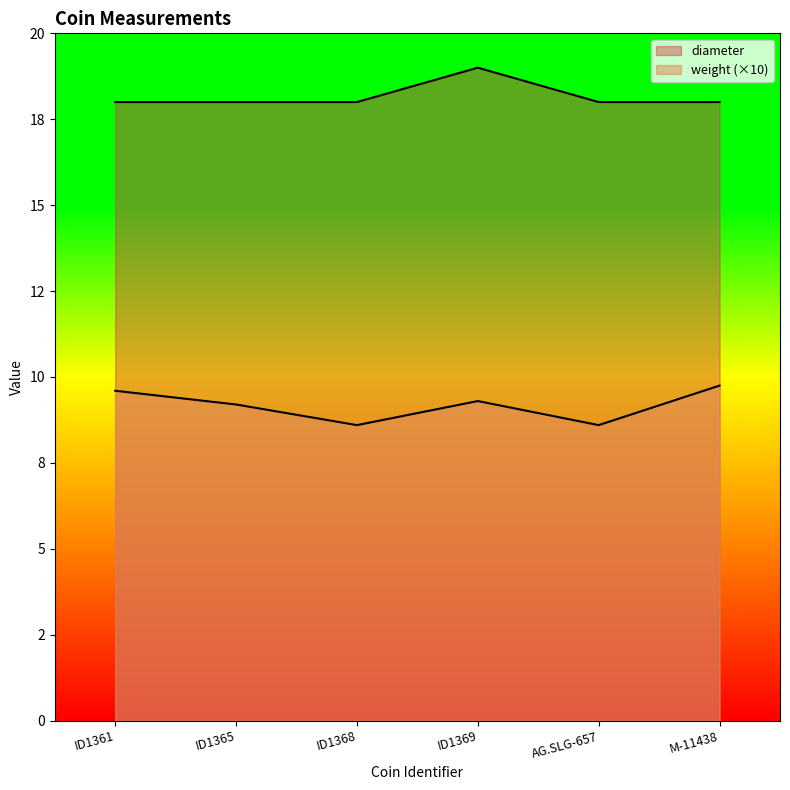

True or false: weight has a value of 9.6 at ID1361.

True